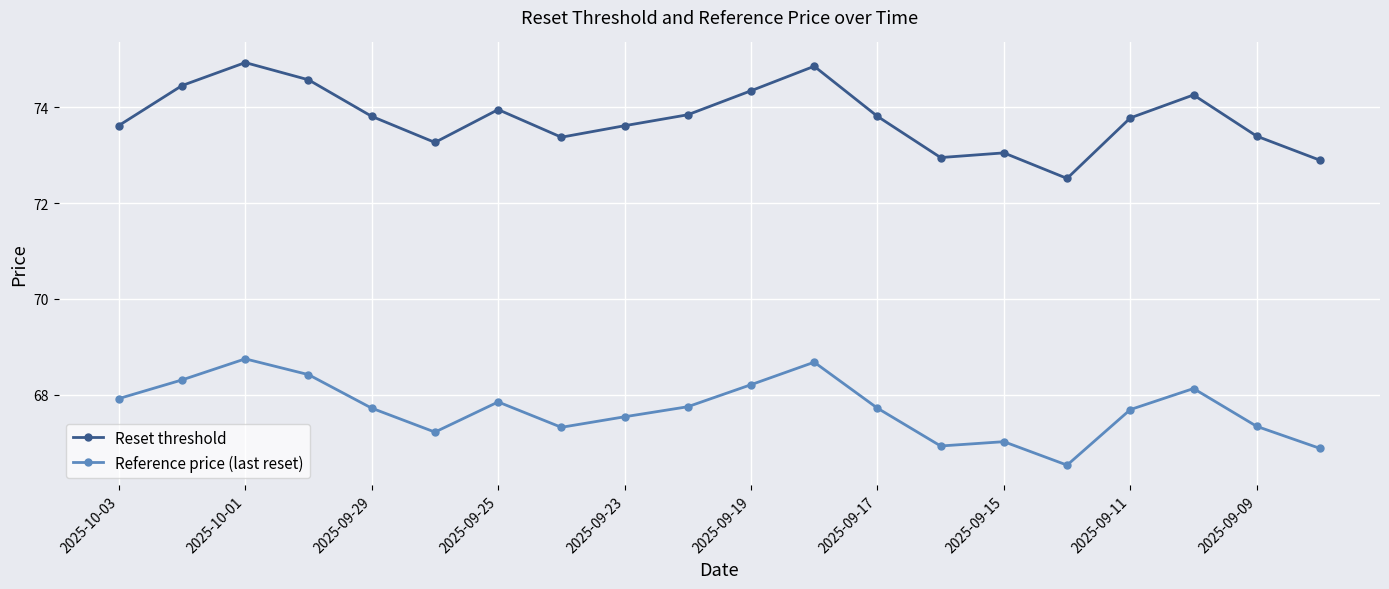

In Reference price (last reset), how many points are higher than both neighbors (excluding endpoints)?

5